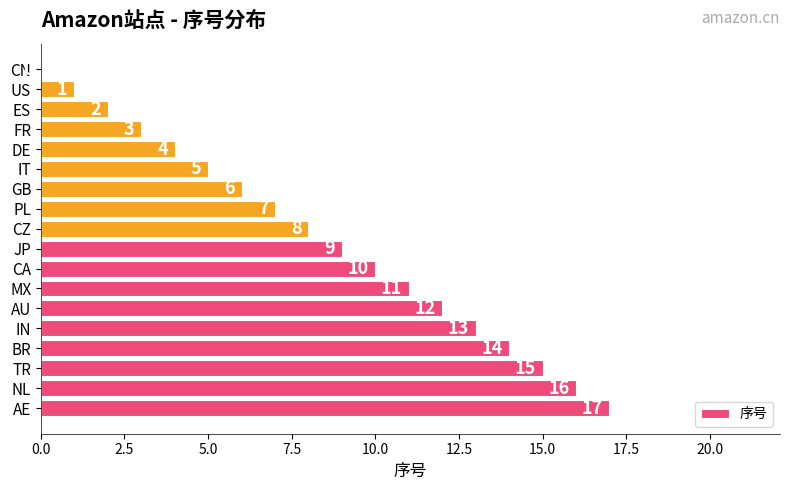

What is the greatest value displayed?

17